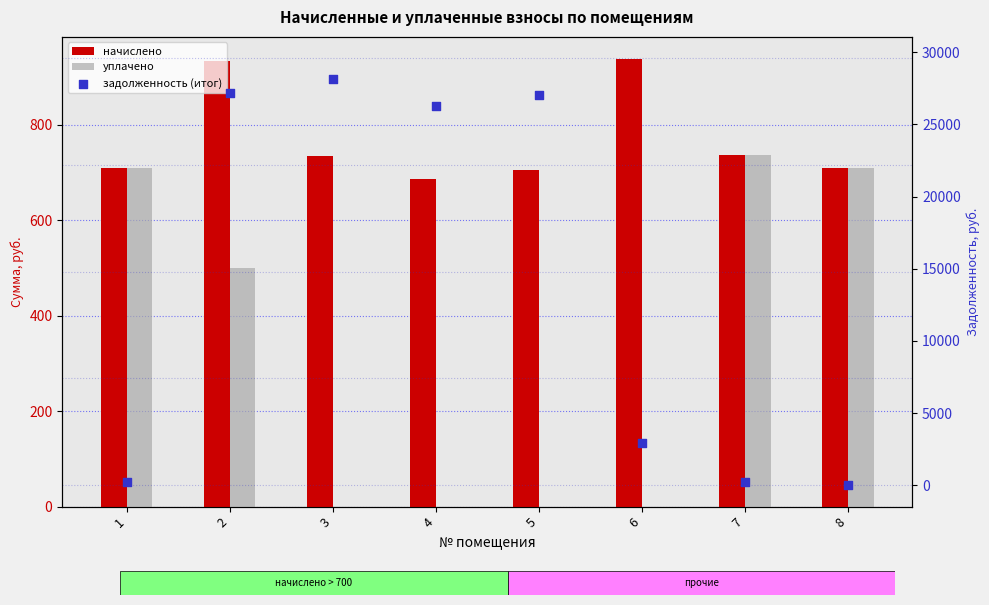

At which category is the sum across all series the highest?

3